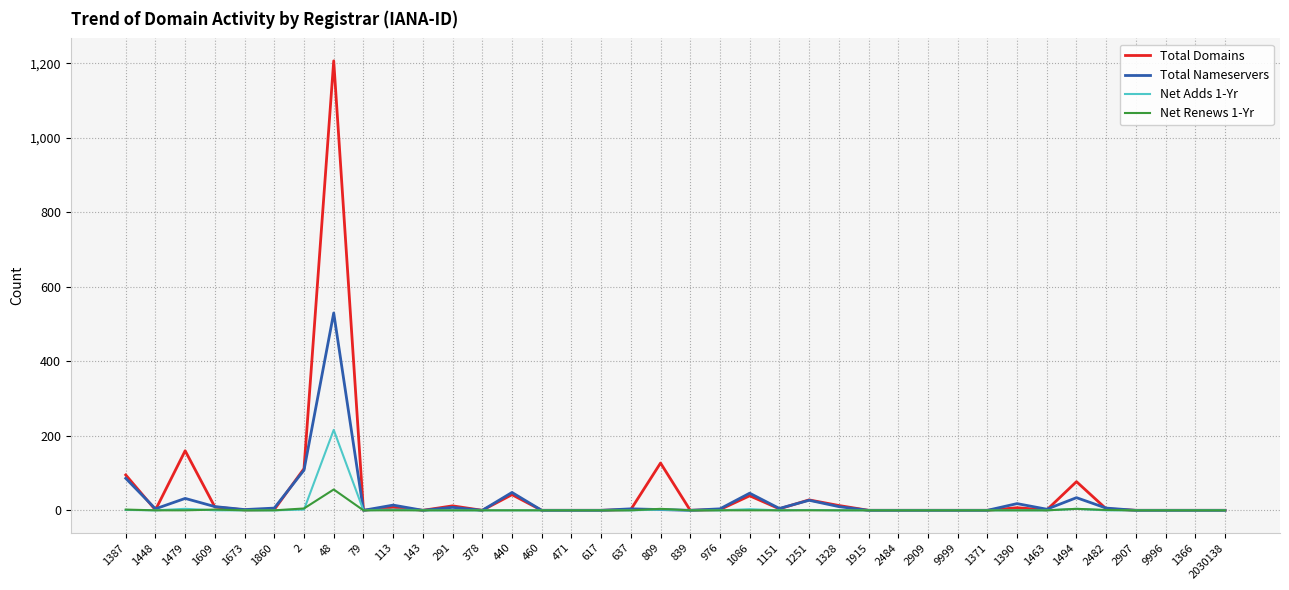

At which category does the chart reach its peak across all series?

48